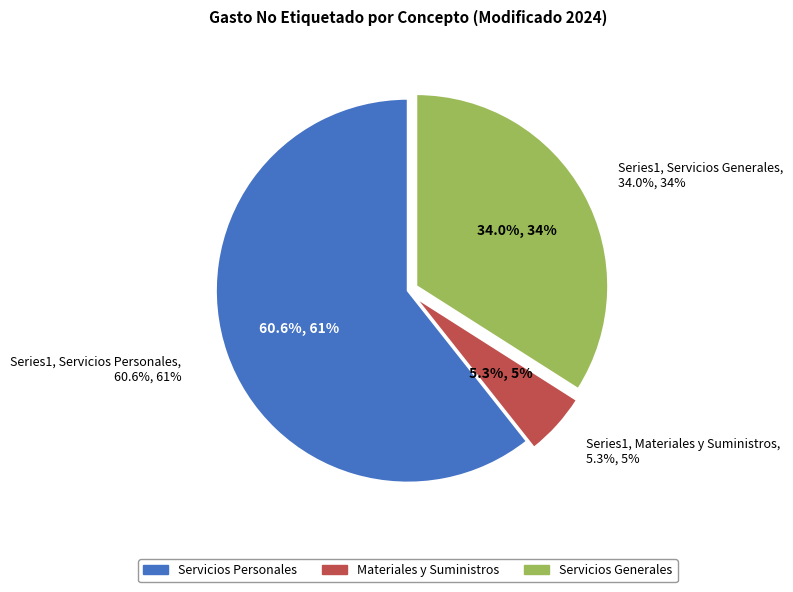

What percentage is the Servicios Generales slice, to the nearest percent?

34%